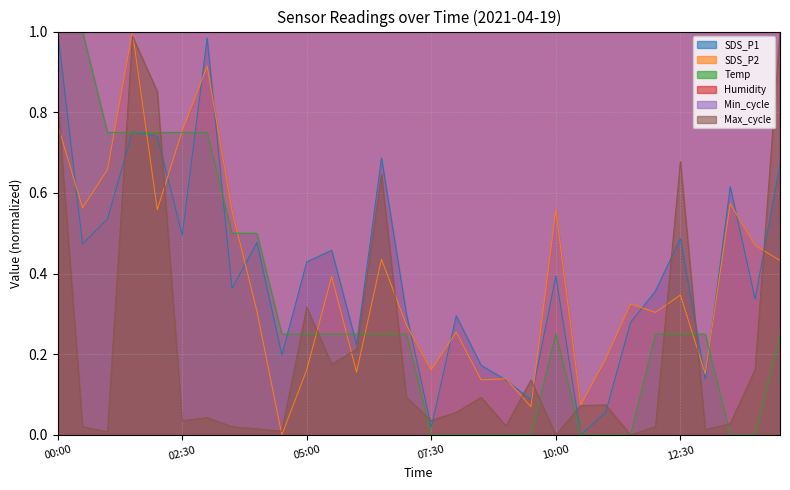

The value of SDS_P2 at 10:00 is 0.8. True or false?

False